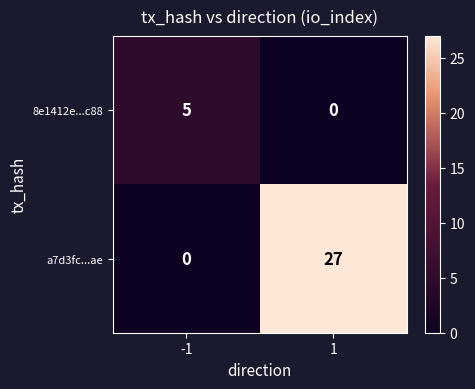

List the series in order of their peak value, lowest first.

8e1412e...c88, a7d3fc...ae